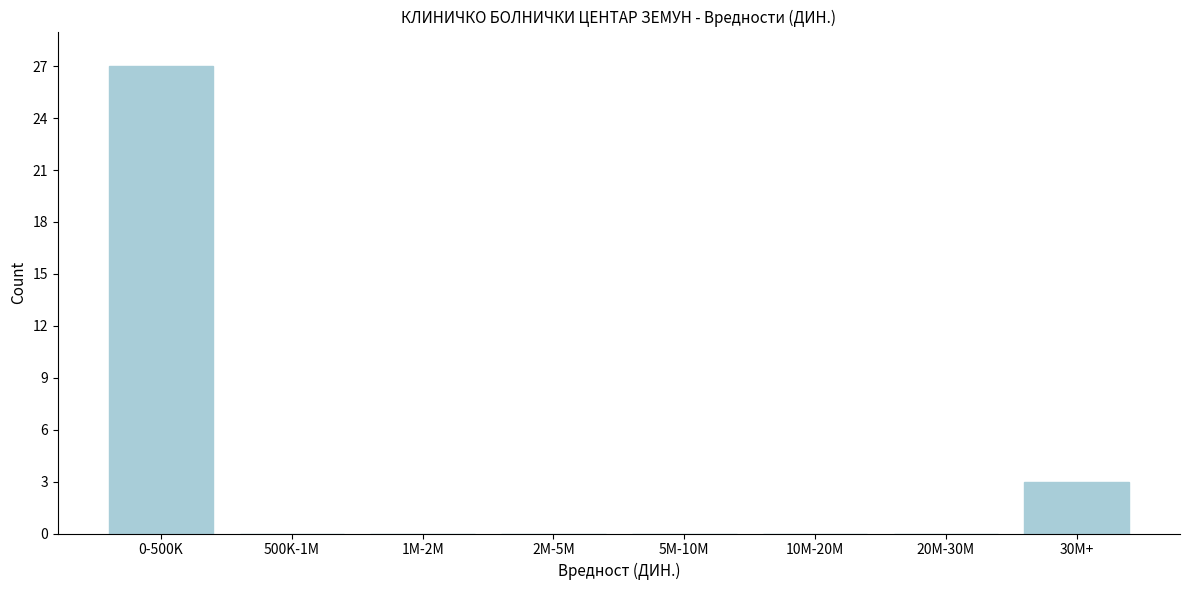

Reading left to right, what are all the values shown in this chart?

0-500K=27	500K-1M=0	1M-2M=0	2M-5M=0	5M-10M=0	10M-20M=0	20M-30M=0	30M+=3